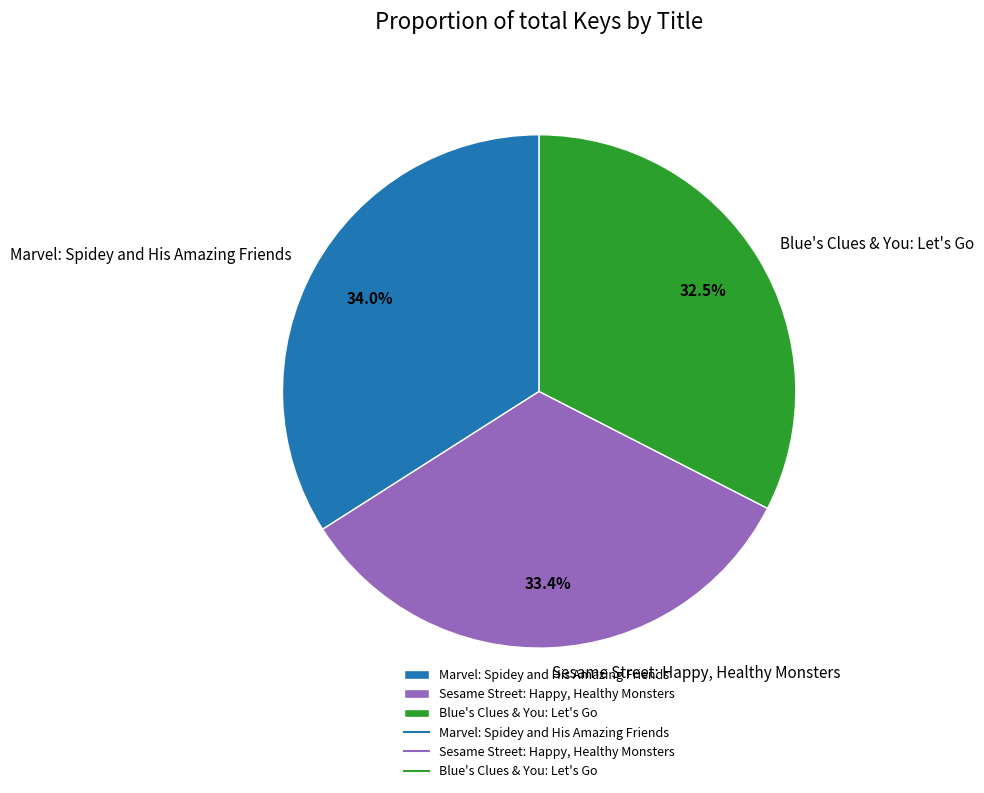

To the nearest percent, what is the average slice percentage?

33%